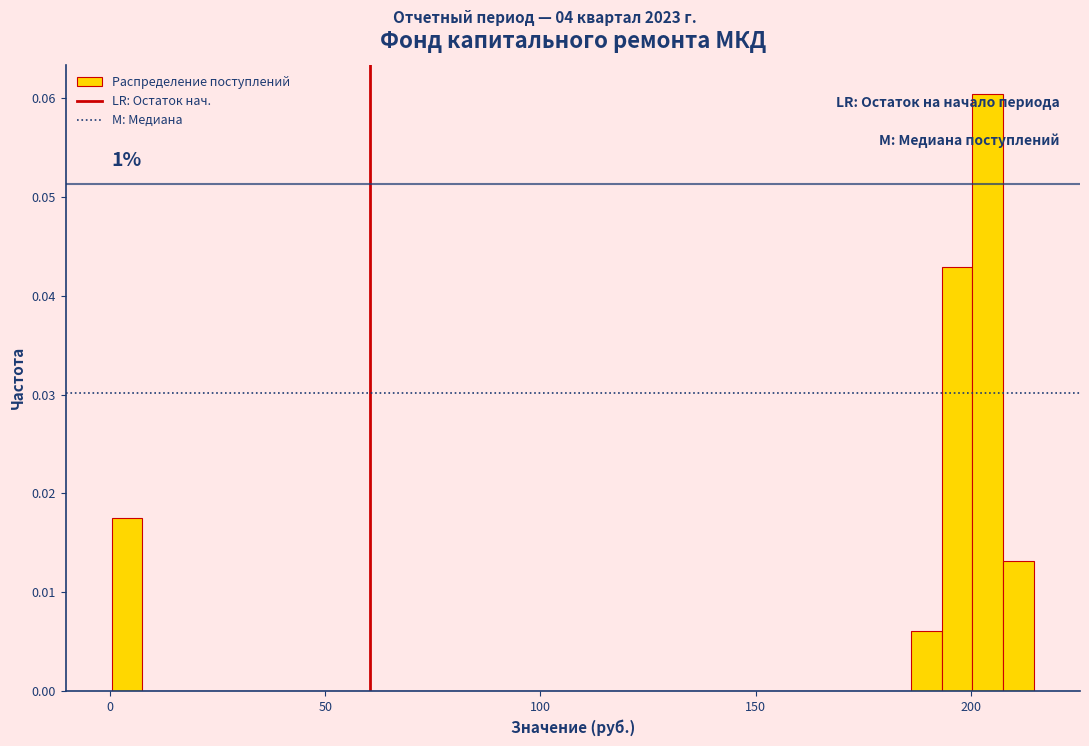

Around what value on the x-axis is the tallest bar? Give the approximate position of its centre, as read against the axis.

205